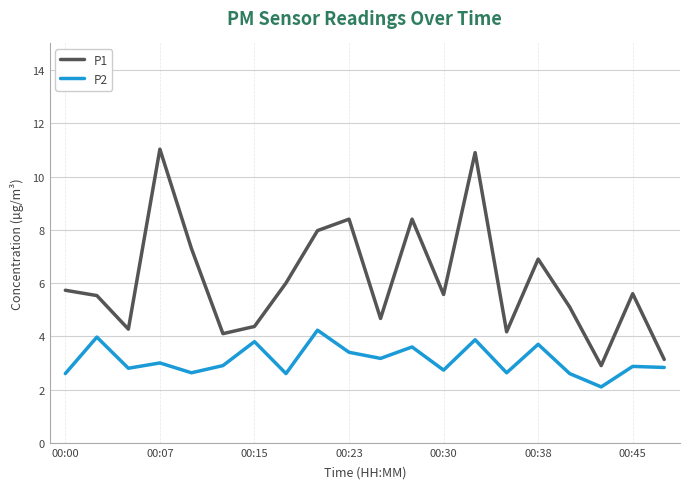

Which series has the largest total across all categories?

P1